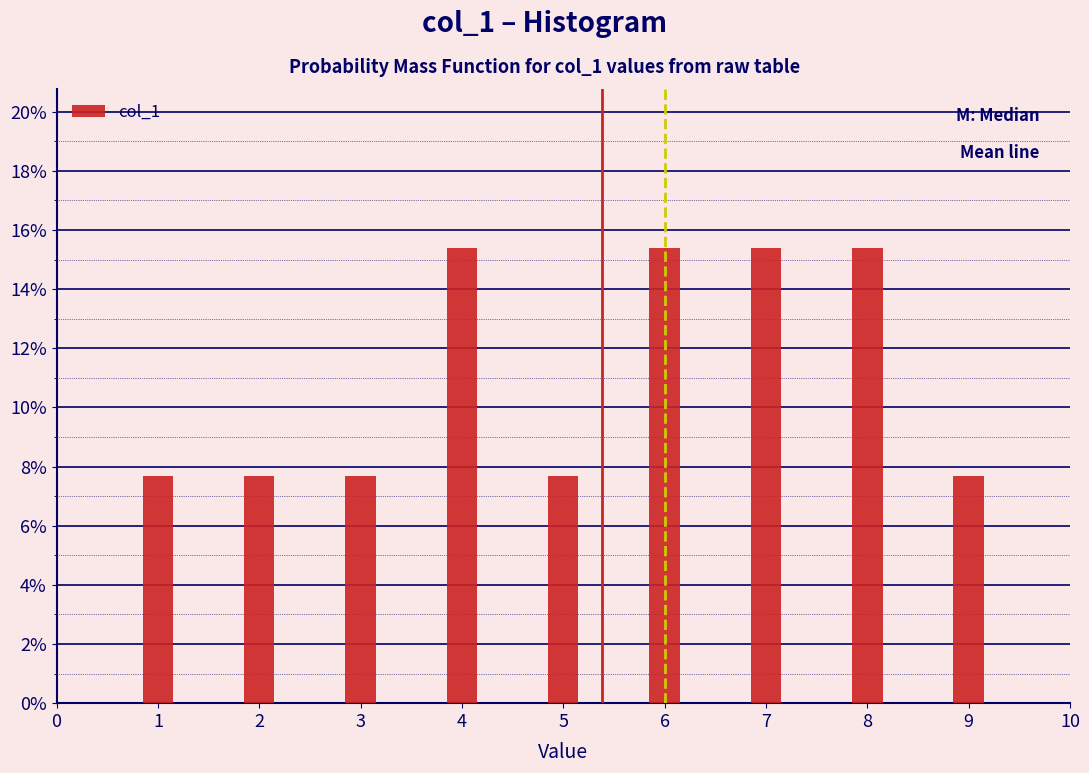

Does the chart contain any negative values?

No